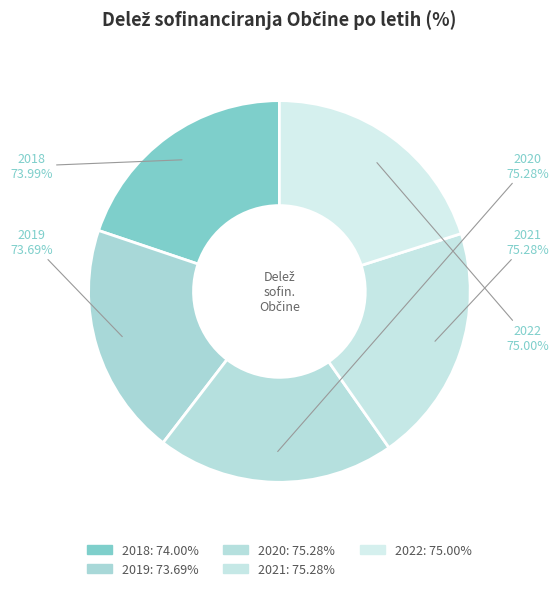

Rank the categories by value from highest to lowest.

2020, 2021, 2022, 2018, 2019